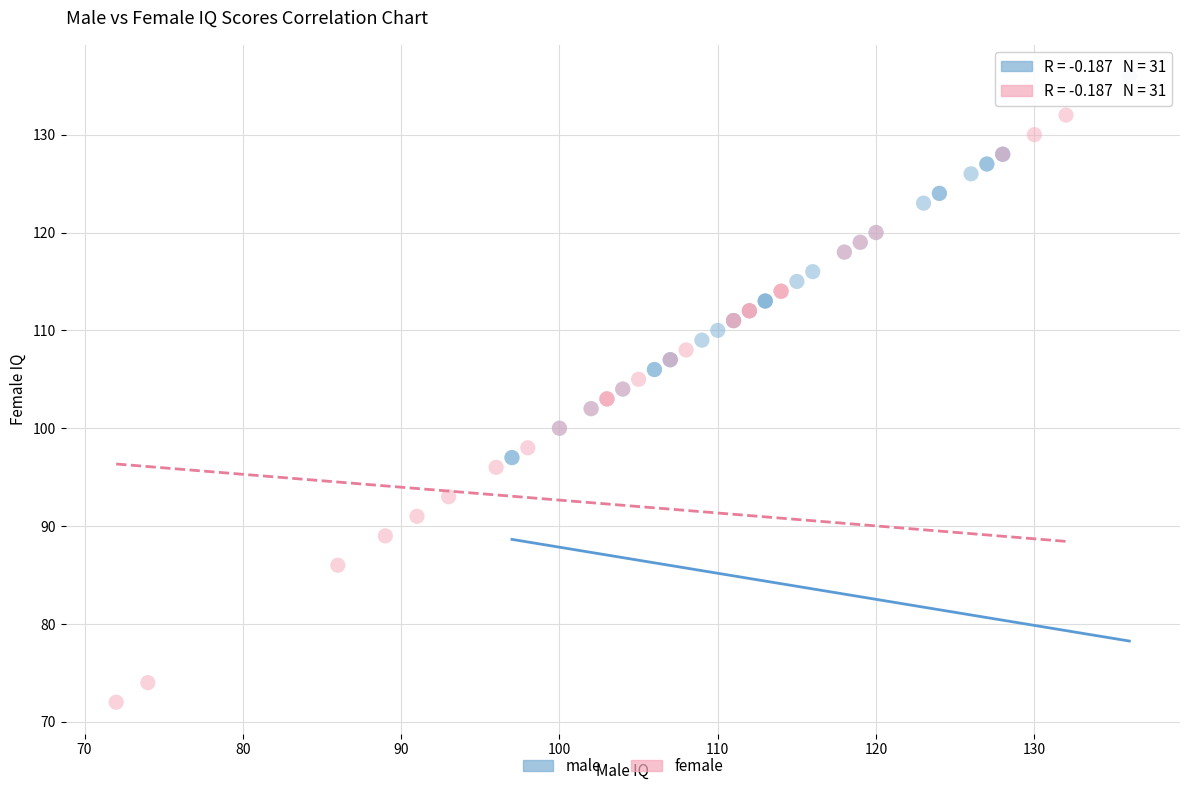

Which series has the largest Y range (max minus min)?

female